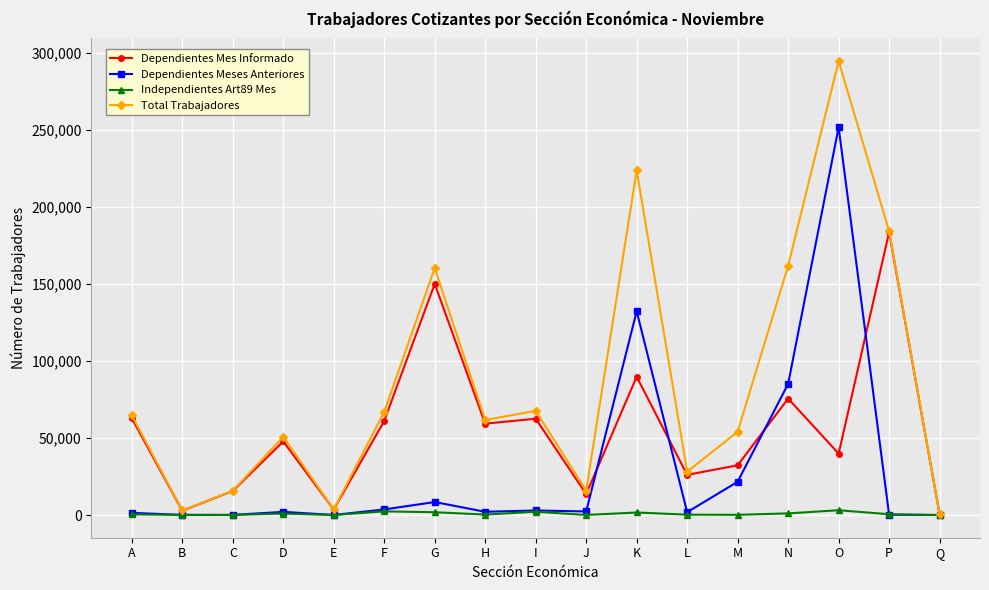

Is the value of Dependientes Mes Informado at C greater than the value of Total Trabajadores at N?

No